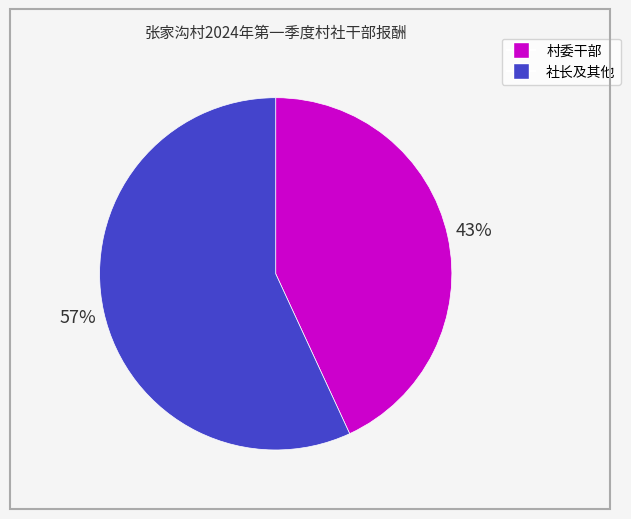

Is there any slice that represents more than half of the pie?

Yes